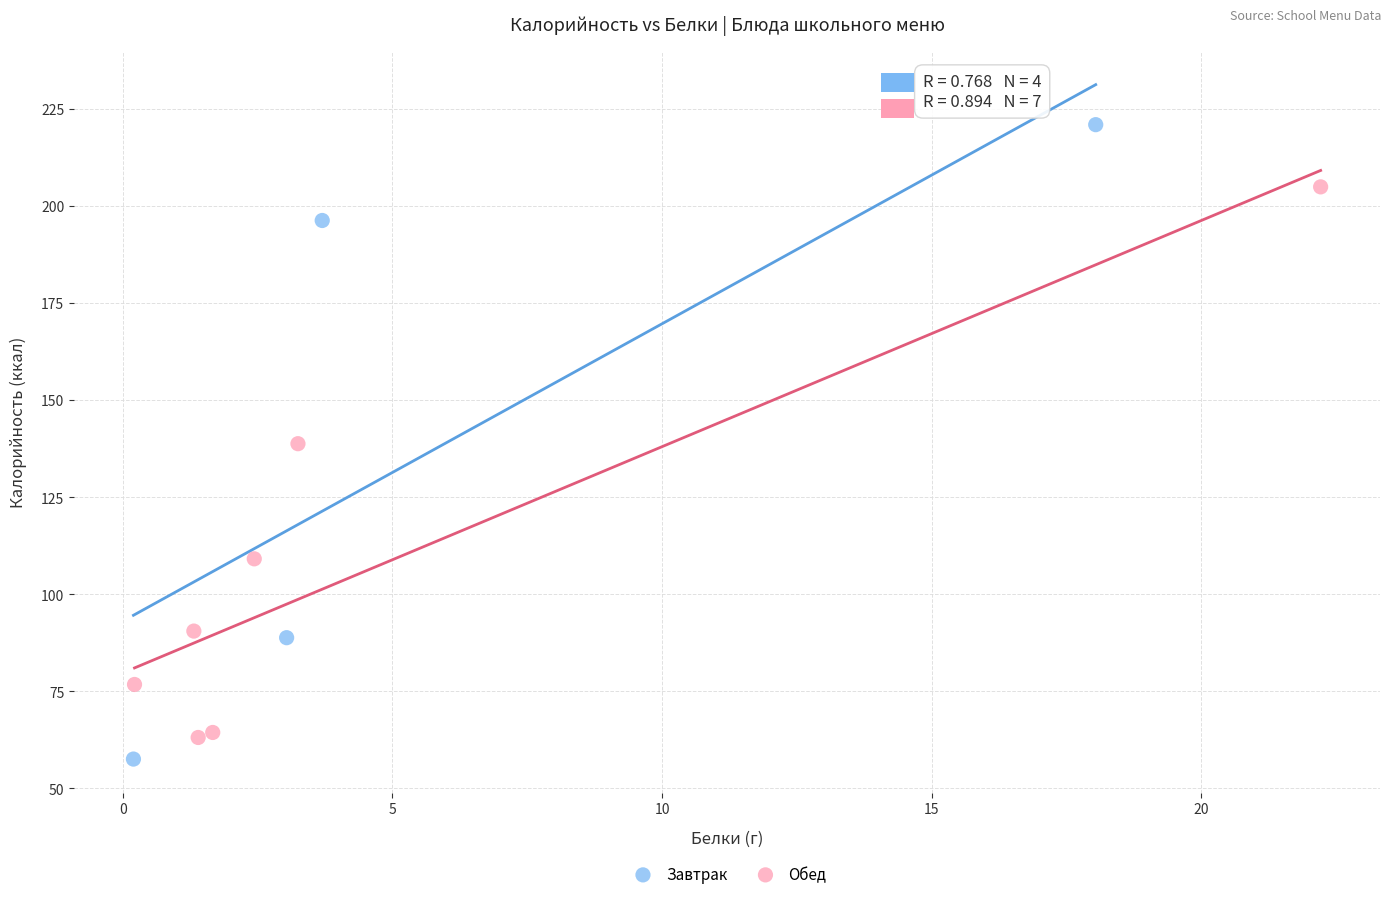

Which series reaches the maximum Y coordinate?

Завтрак